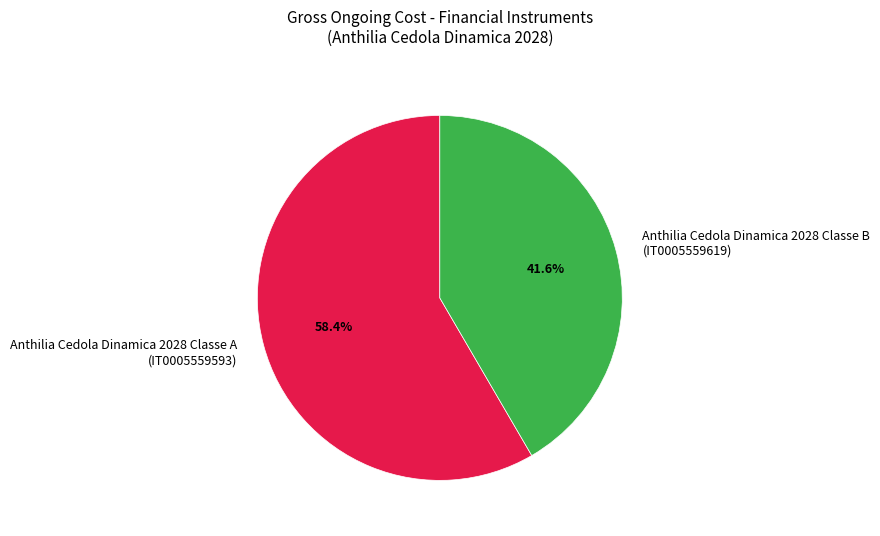

What is the ratio of the value at Anthilia Cedola Dinamica 2028 Classe A (IT0005559593) to the value at Anthilia Cedola Dinamica 2028 Classe B (IT0005559619)?

1.4